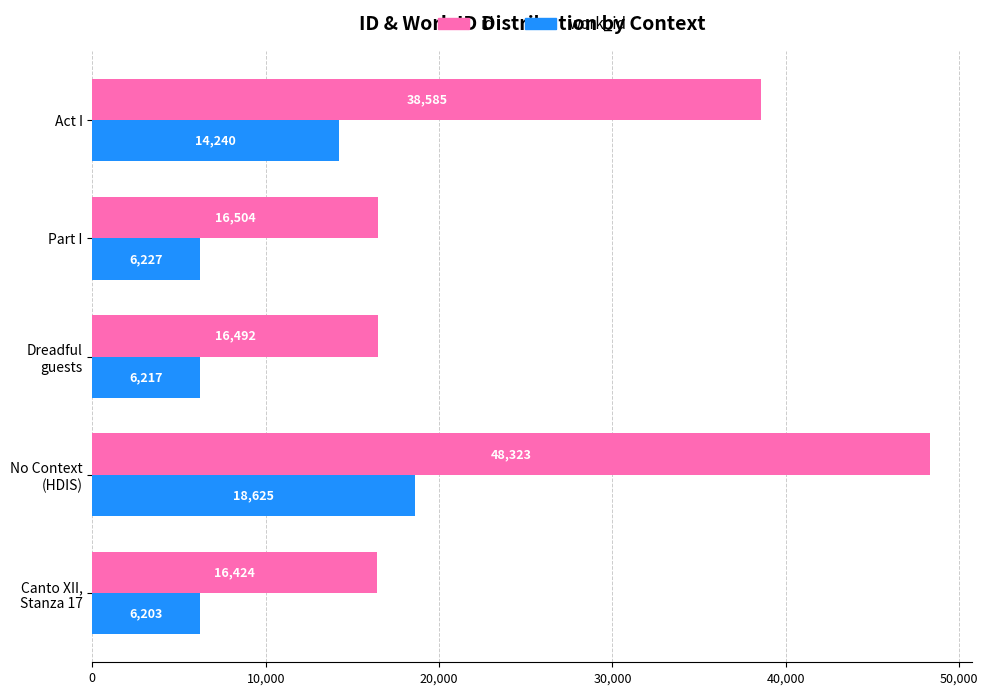

Which series has the widest spread of values?

id